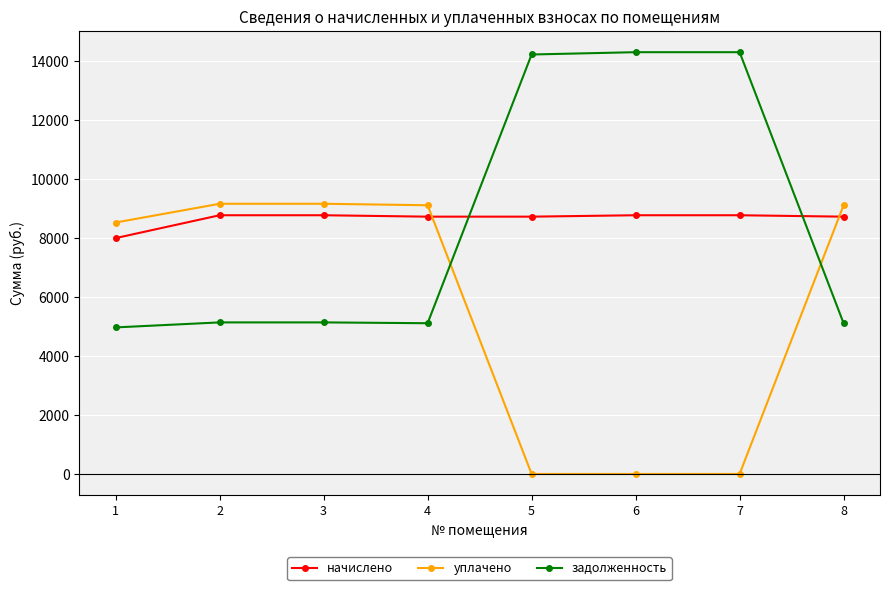

What is the difference between the highest and lowest values at 8?

4000.9